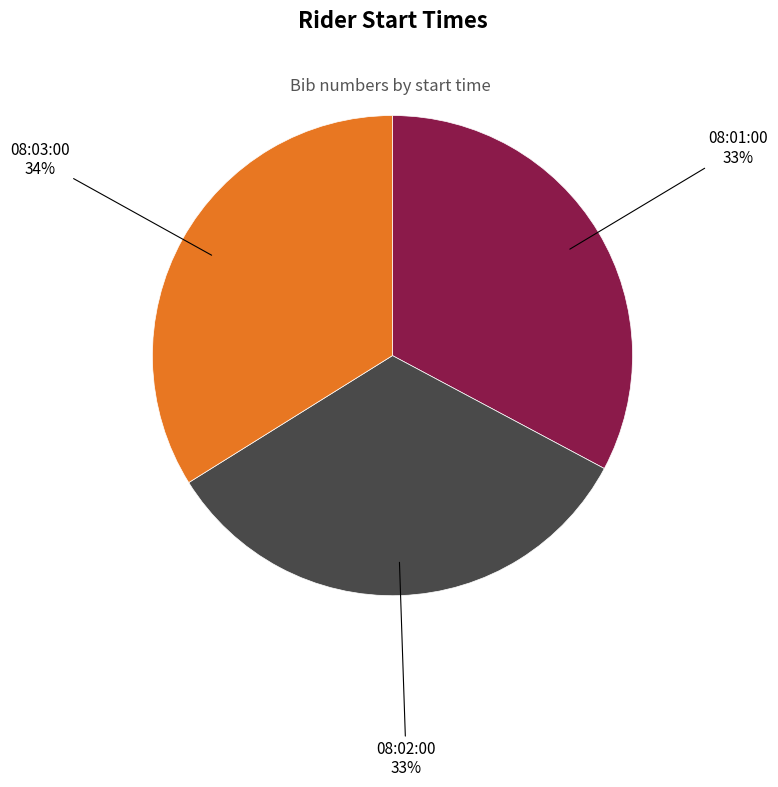

Does 08:03:00 represent more than half of the total?

No